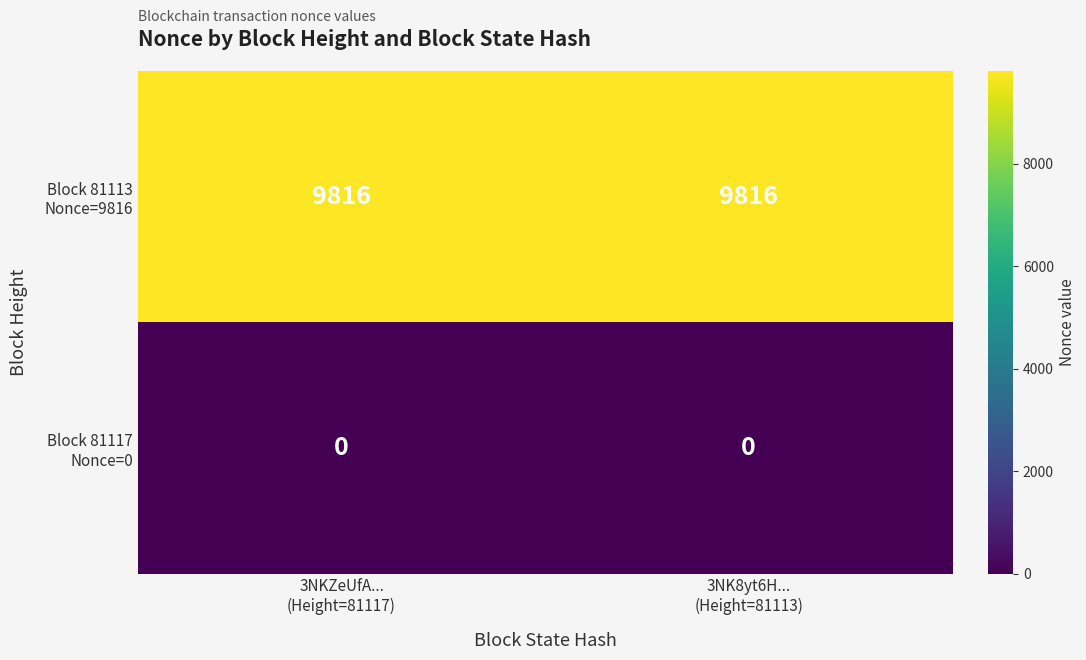

How many data points does each series have?

2